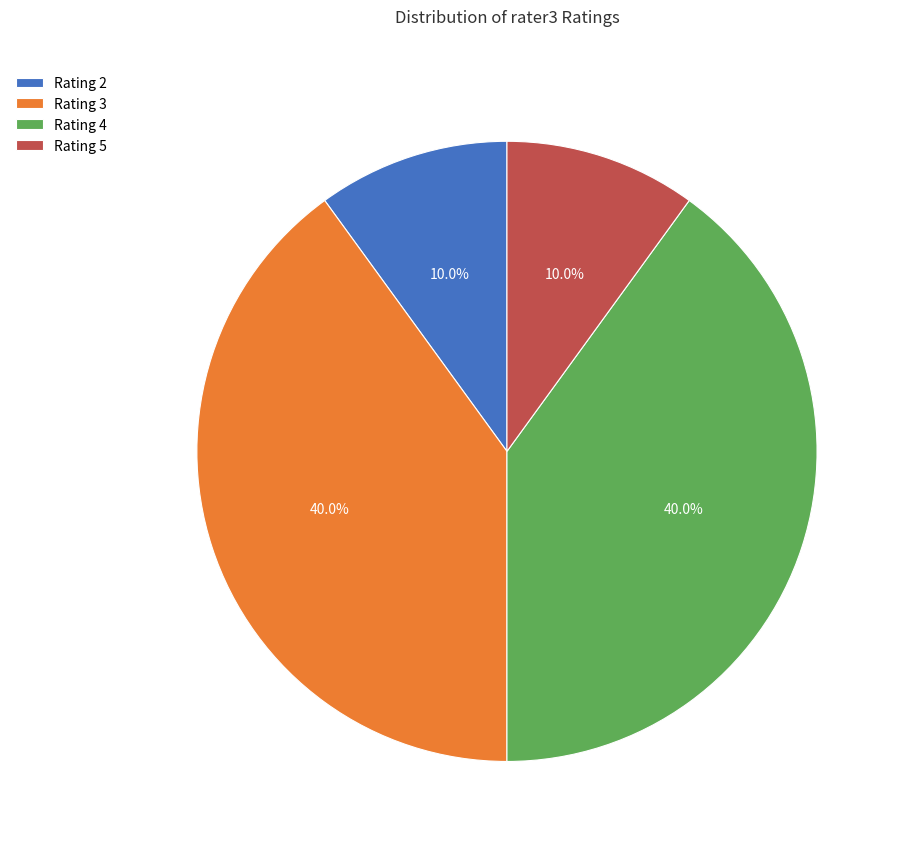

Approximately how many times larger is the value at Rating 2 compared to Rating 5?

1.0